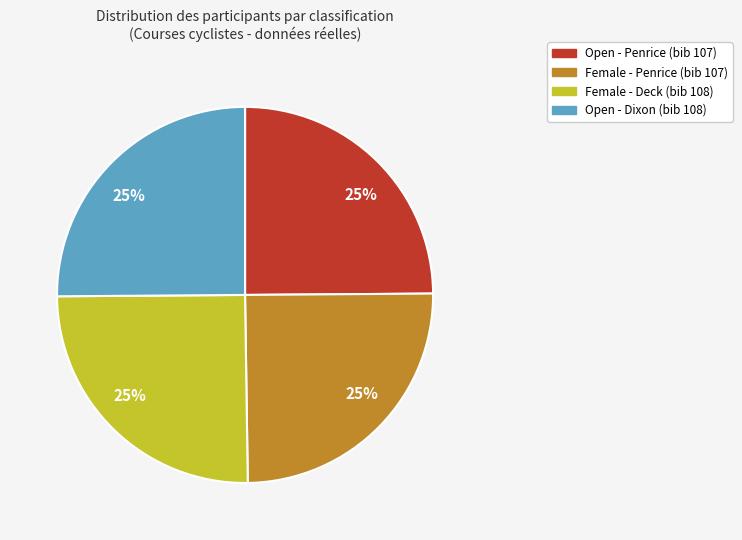

Is there any slice that represents more than half of the pie?

No